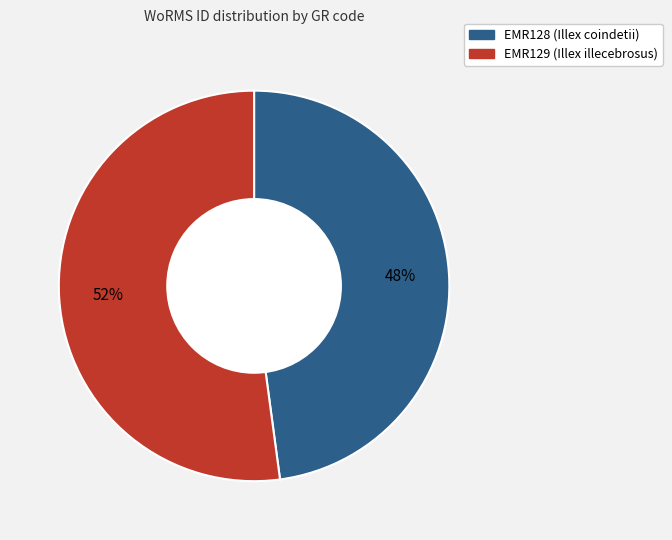

What percentage is the EMR128 (Illex coindetii) slice, to the nearest percent?

48%